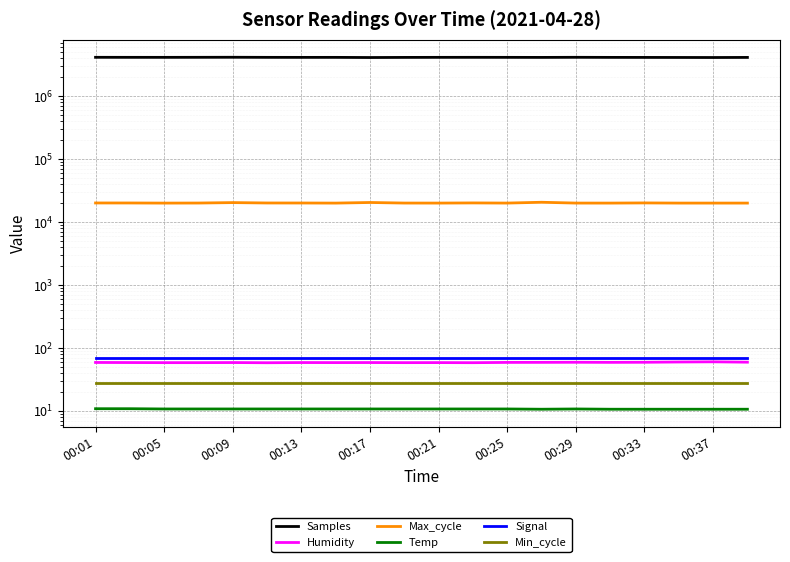

Which series changed the most between 00:05 and 00:17?

Samples